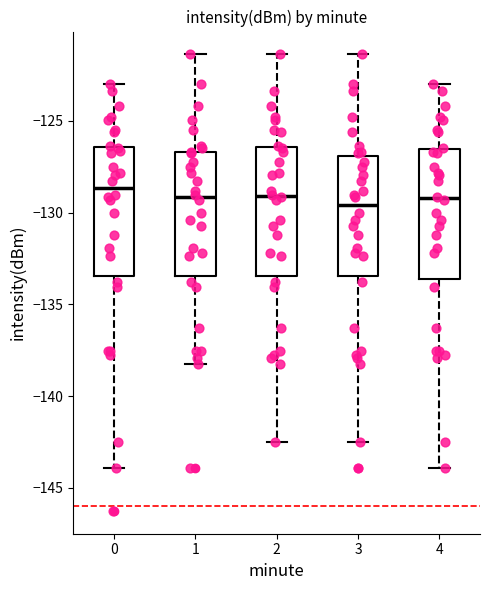

Reading left to right, read every box against the y-axis: the position of its median line, the range the box covers, and the ends of its whiskers. The values are not printed on the chart, so give them approximately, as read against the axis.

0: median -128.5, box -133.5 to -126.5, whiskers -144.0 to -123.0
1: median -129.0, box -133.5 to -126.5, whiskers -138.0 to -121.5
2: median -129.0, box -133.5 to -126.5, whiskers -142.5 to -121.5
3: median -129.5, box -133.5 to -127.0, whiskers -142.5 to -121.5
4: median -129.0, box -133.5 to -126.5, whiskers -144.0 to -123.0